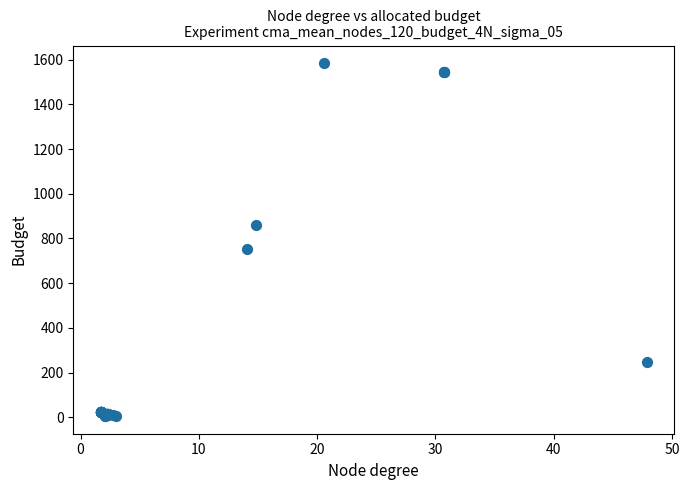

What Y value in the scatter plot is closest to 794?

751.6